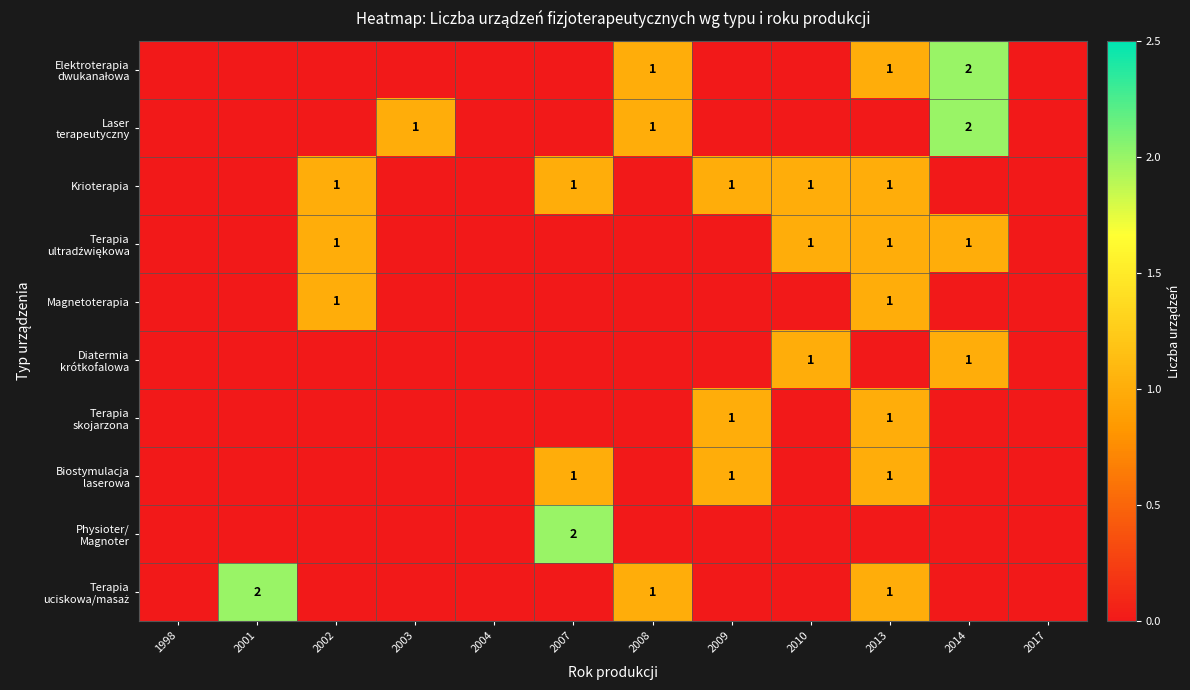

The Magnetoterapia series shows 0 at 2001. True or false?

True